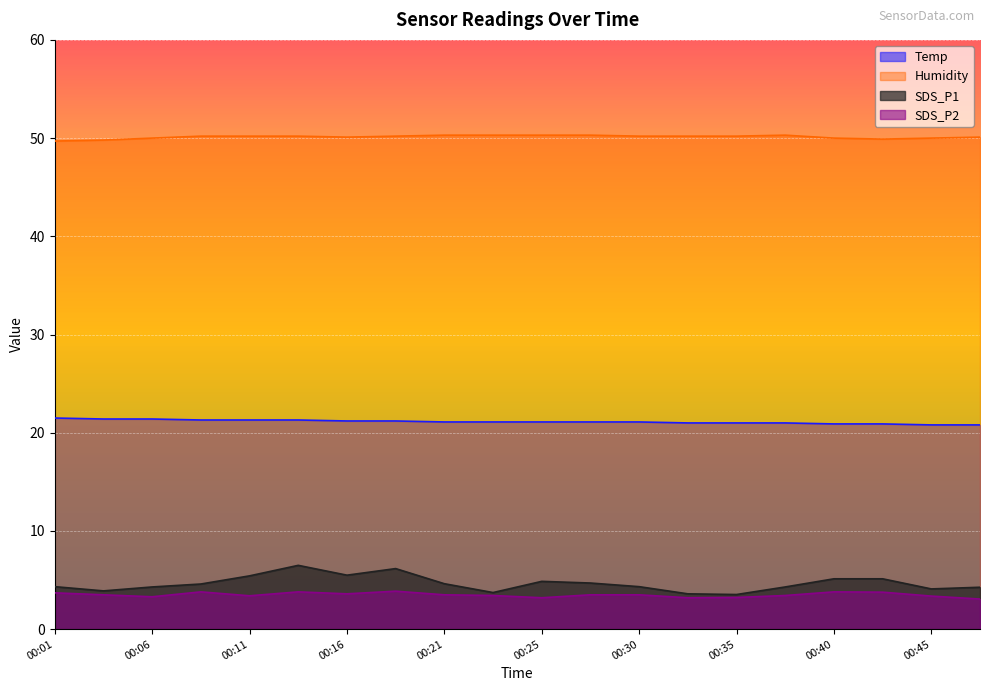

The value of Humidity at 00:40 is 67.4. True or false?

False